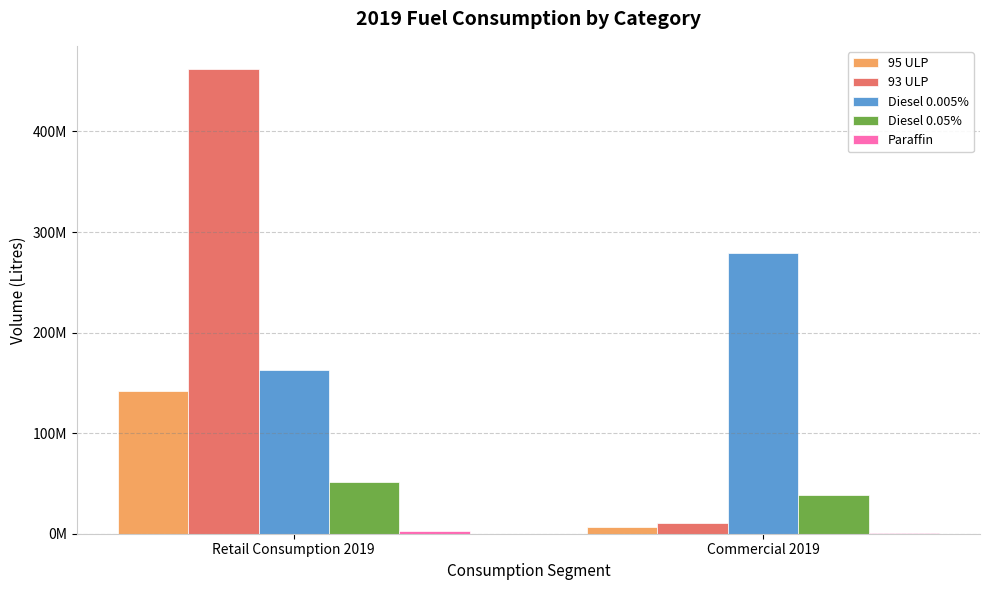

How many data points in 95 ULP are above 141903543?

1